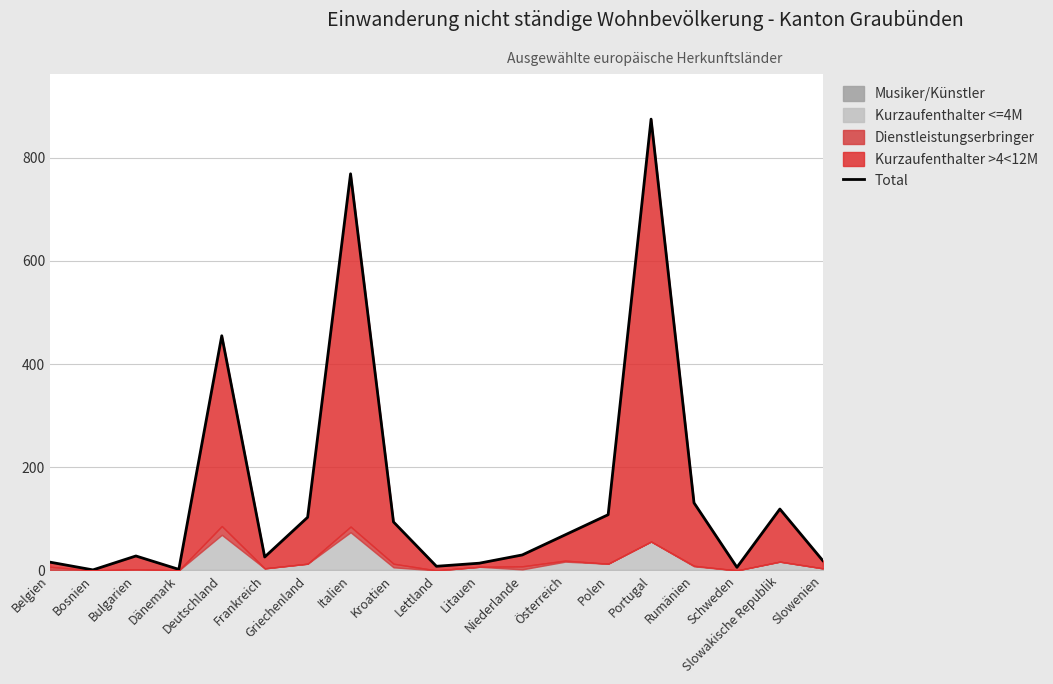

The value at Deutschland is 455. True or false?

True